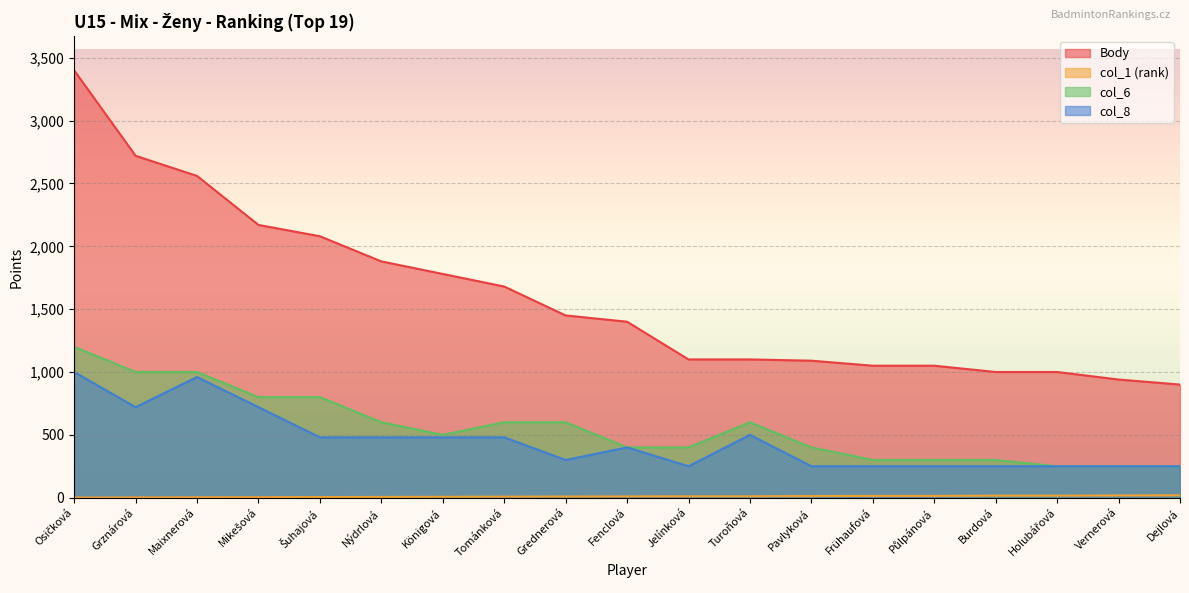

The value of col_6 at Vernerová is 250. True or false?

True